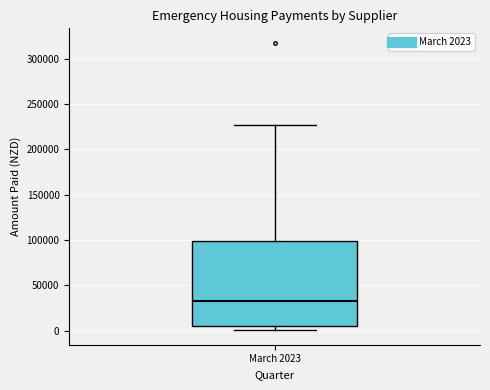

Read this box plot against the y-axis: the position of the median line, the range covered by the box, and the ends of both whiskers. The values are not printed on the chart, so give them approximately, as read against the axis.

median 35000, box 5000 to 100000, whiskers 0 to 225000